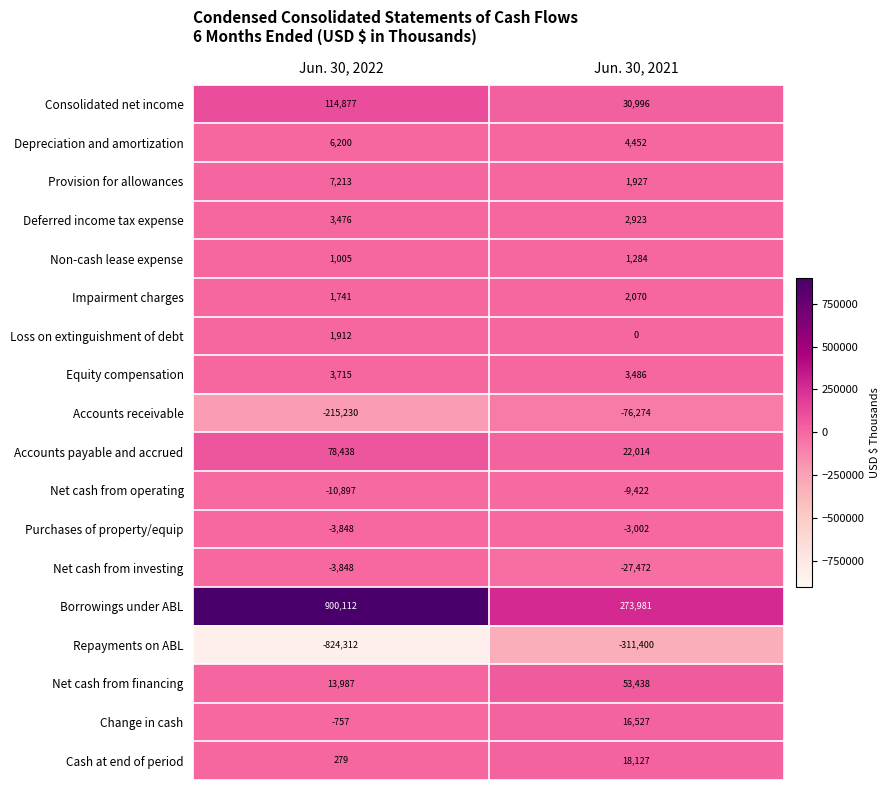

True or false: Impairment charges has a value of 2070 at Jun. 30, 2021.

True